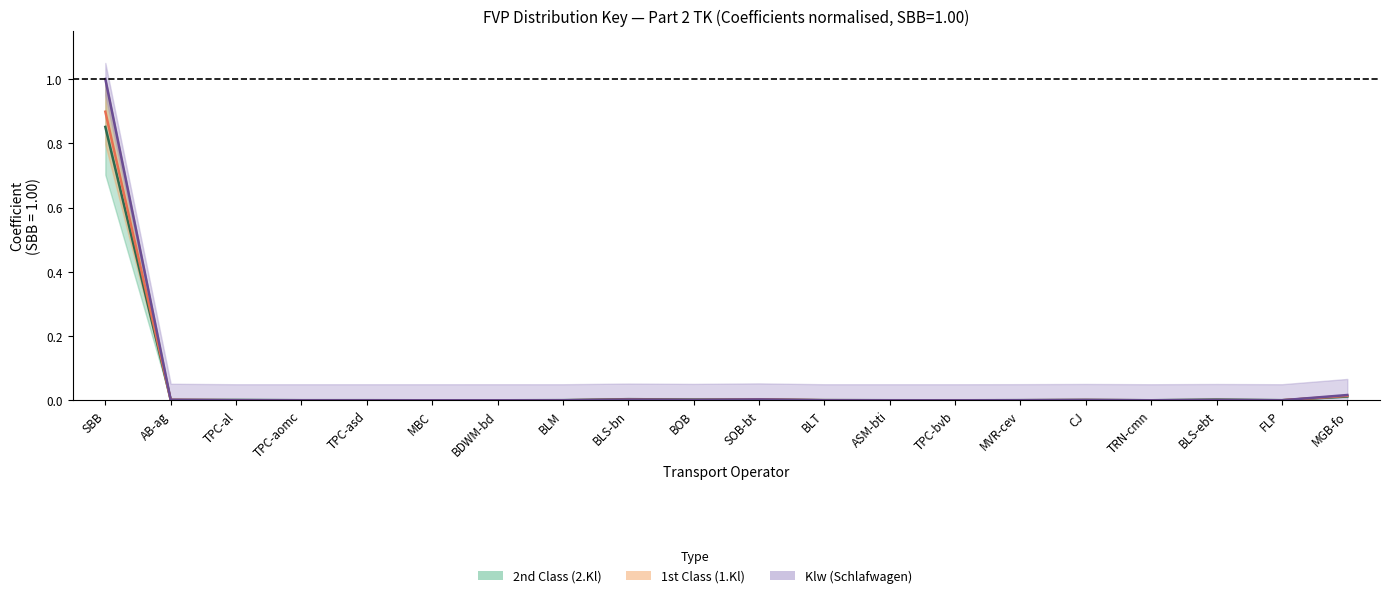

Reading left to right, list all the values displayed in this chart.

2.Kl Koeffizient: SBB=0.9	AB-ag=0.0	TPC-al=0.0	TPC-aomc=0.0	TPC-asd=0.0	MBC=0.0	BDWM-bd=0.0	BLM=0.0	BLS-bn=0.0	BOB=0.0	SOB-bt=0.0	BLT=0.0	ASM-bti=0.0	TPC-bvb=0.0	MVR-cev=0.0	CJ=0.0	TRN-cmn=0.0	BLS-ebt=0.0	FLP=0.0	MGB-fo=0.0
1.Kl Koeffizient: SBB=0.9	AB-ag=0.0	TPC-al=0.0	TPC-aomc=0.0	TPC-asd=0.0	MBC=0.0	BDWM-bd=0.0	BLM=0.0	BLS-bn=0.0	BOB=0.0	SOB-bt=0.0	BLT=0.0	ASM-bti=0.0	TPC-bvb=0.0	MVR-cev=0.0	CJ=0.0	TRN-cmn=0.0	BLS-ebt=0.0	FLP=0.0	MGB-fo=0.0
Klw Koeffizient: SBB=1.0	AB-ag=0.0	TPC-al=0.0	TPC-aomc=0.0	TPC-asd=0.0	MBC=0.0	BDWM-bd=0.0	BLM=0.0	BLS-bn=0.0	BOB=0.0	SOB-bt=0.0	BLT=0.0	ASM-bti=0.0	TPC-bvb=0.0	MVR-cev=0.0	CJ=0.0	TRN-cmn=0.0	BLS-ebt=0.0	FLP=0.0	MGB-fo=0.0